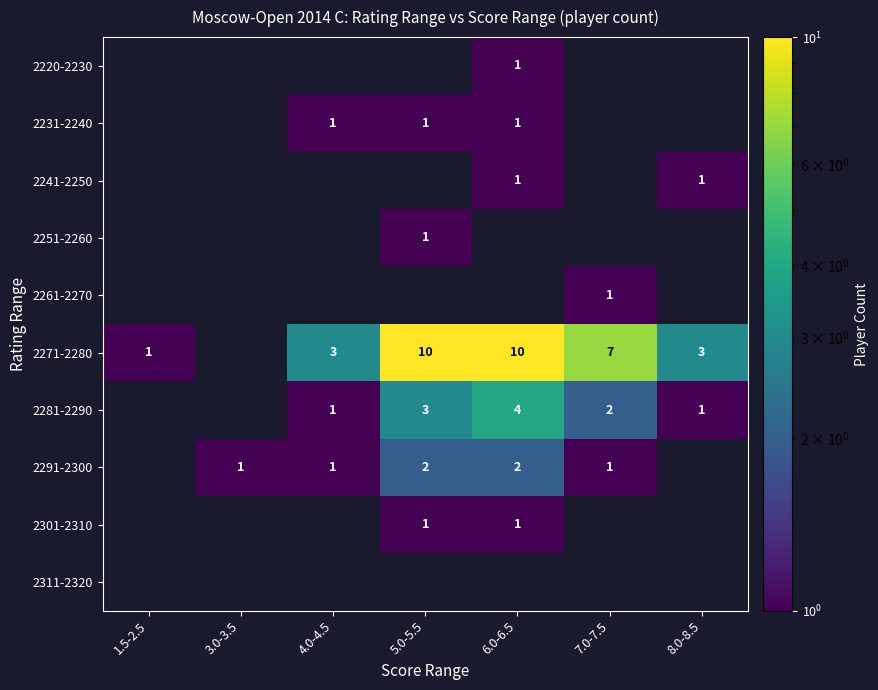

True or false: 2251-2260 has a value of 1 at 5.0-5.5.

True